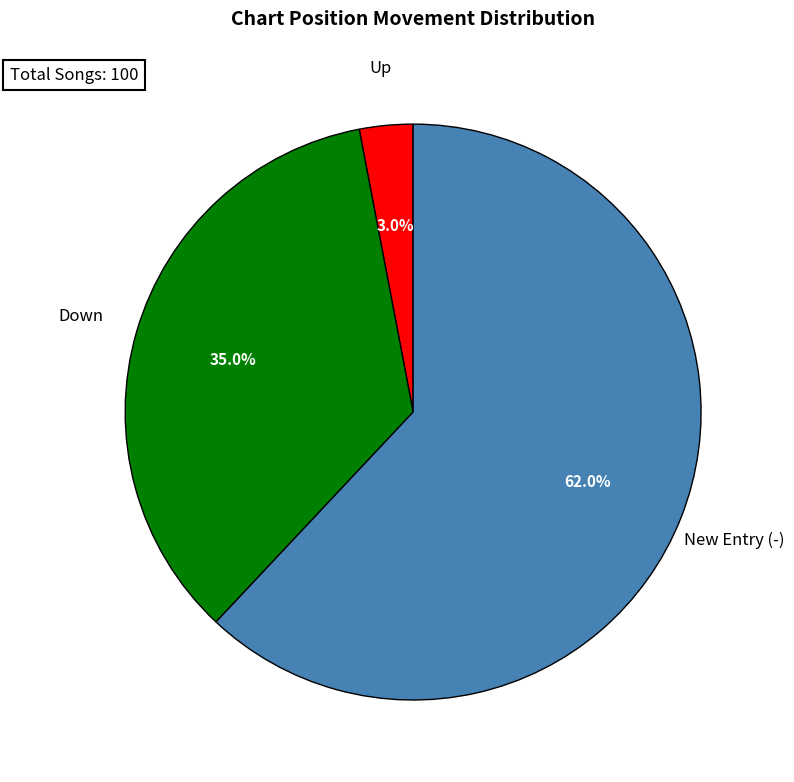

Does any single category account for the majority?

Yes